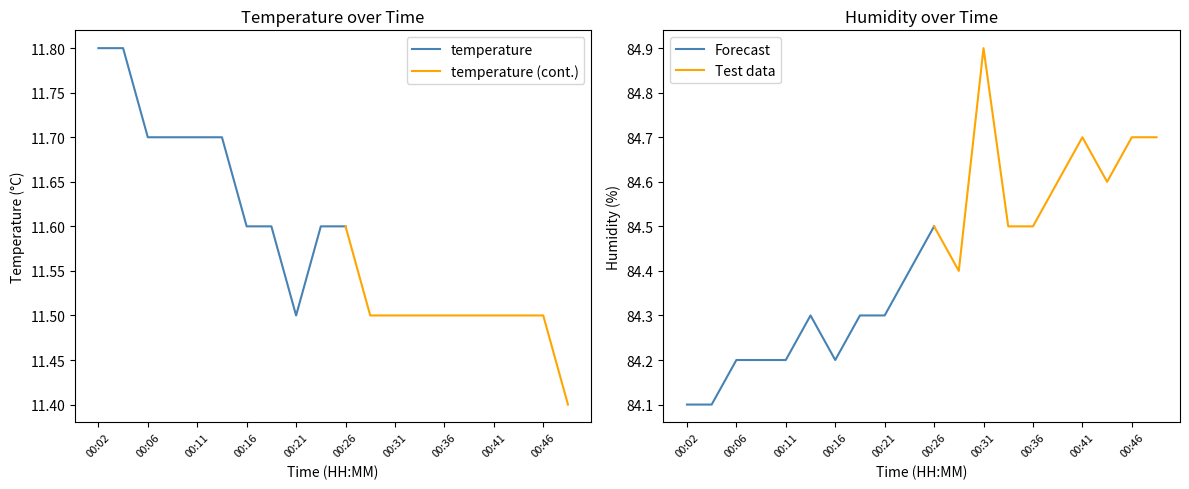

The value of humidity at 00:26 is 112.4. True or false?

False